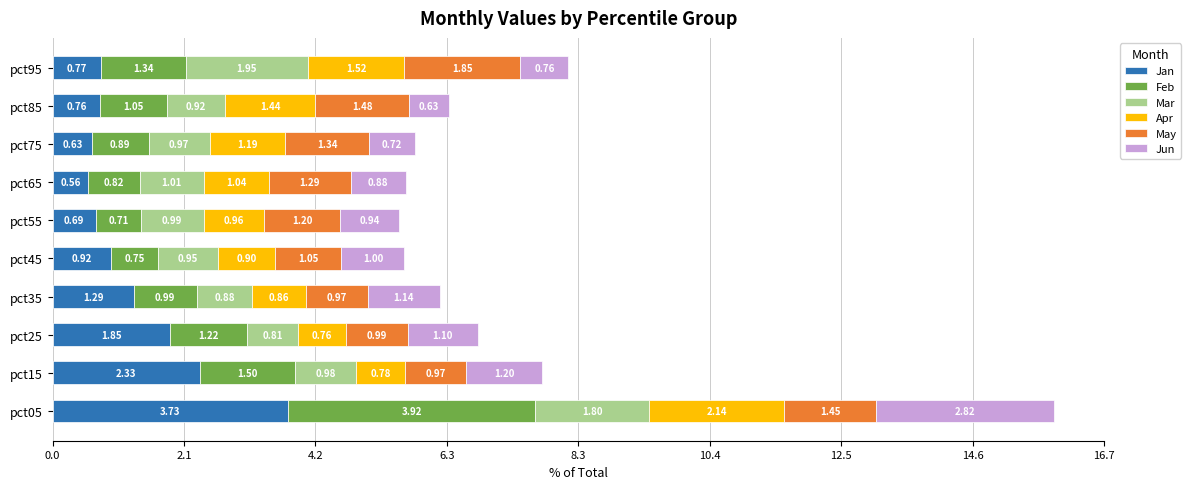

At which category is the sum across all series the highest?

pct05